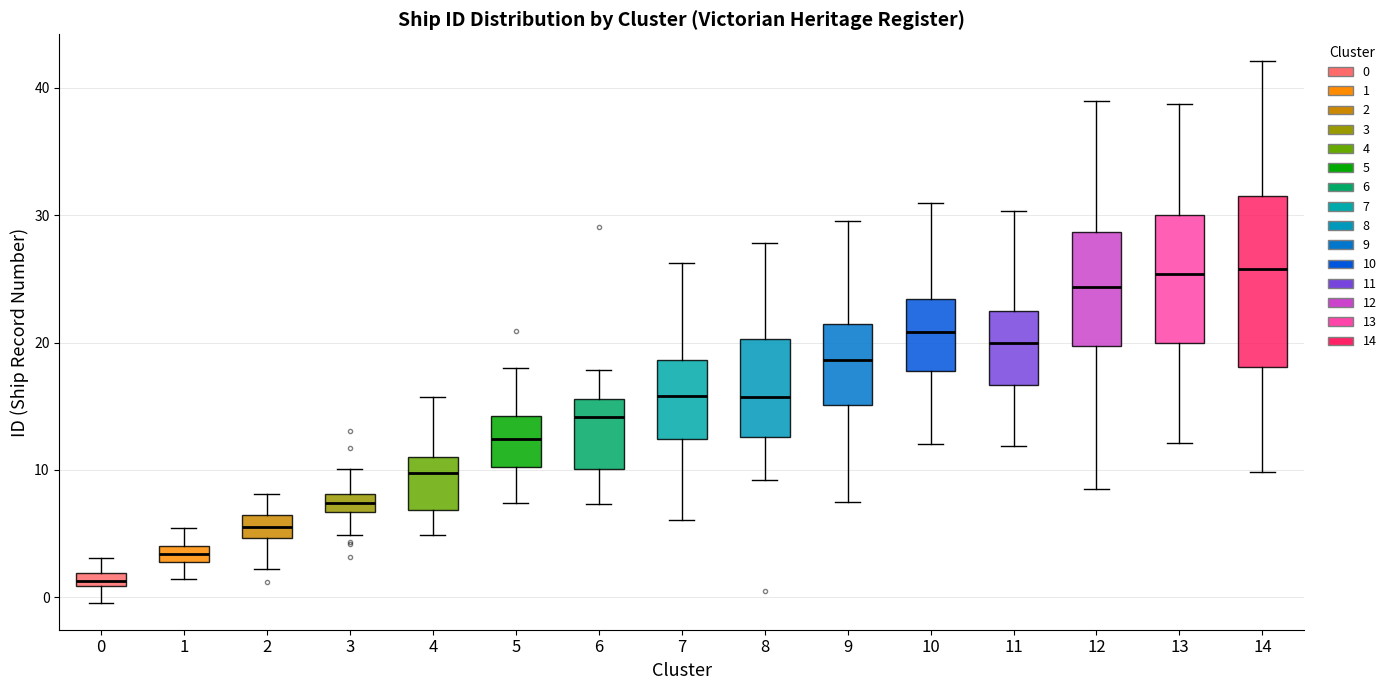

Which box has the lowest median line?

0